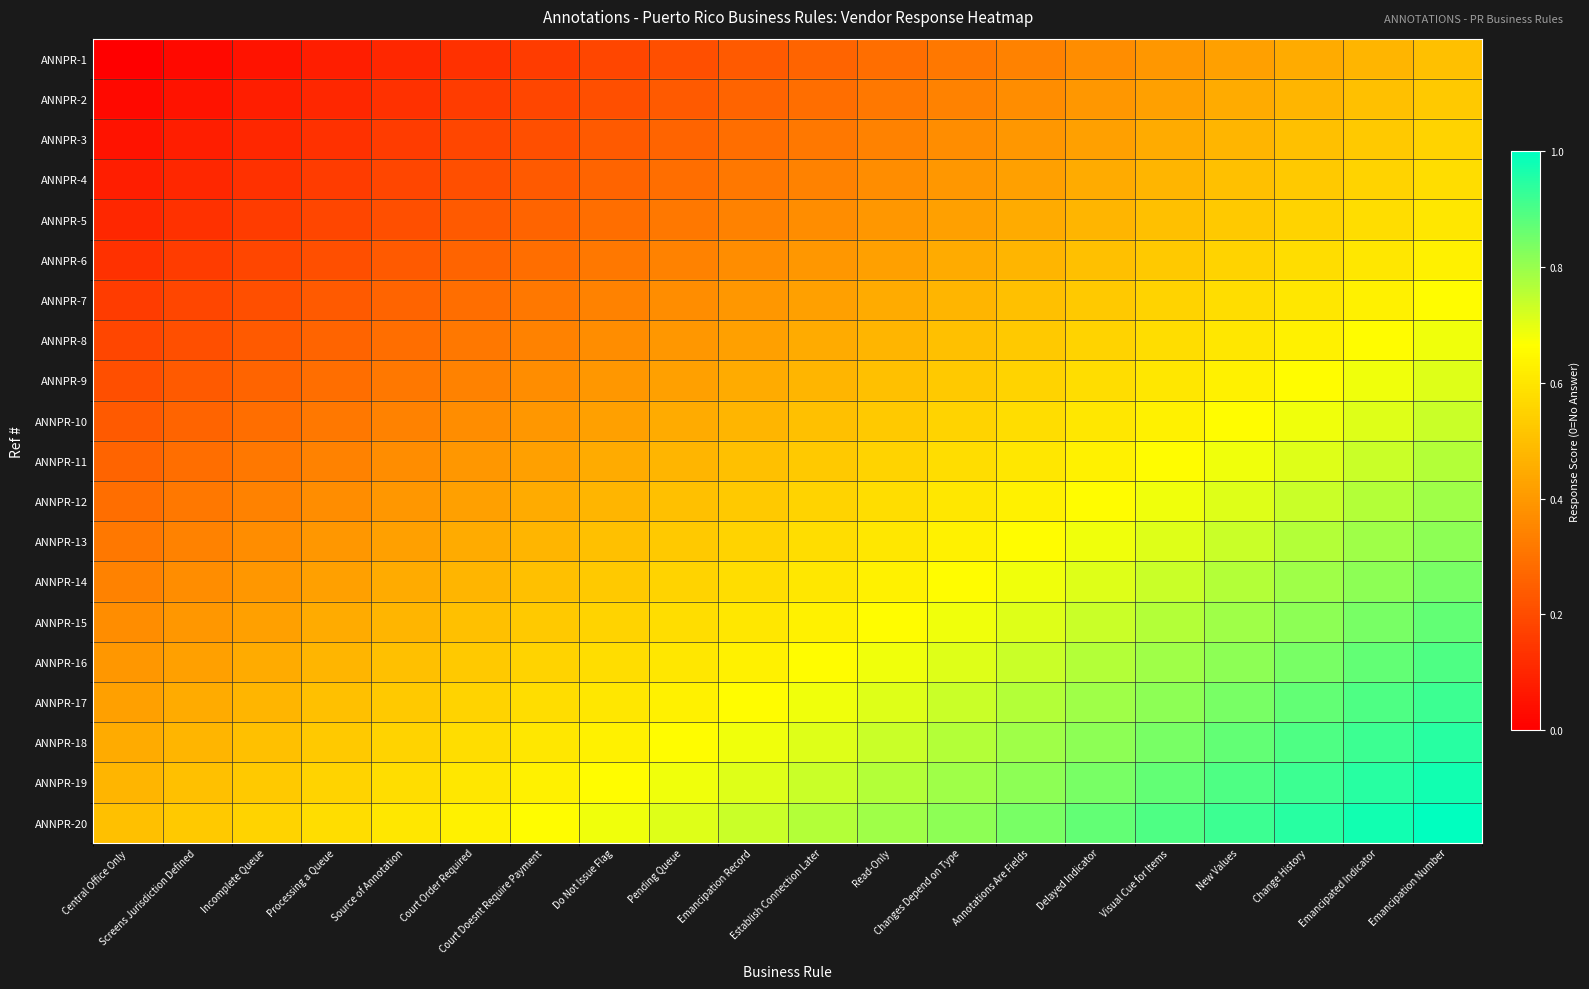

Which has a higher value, Screens Jurisdiction Defined or Source of Annotation?

Source of Annotation